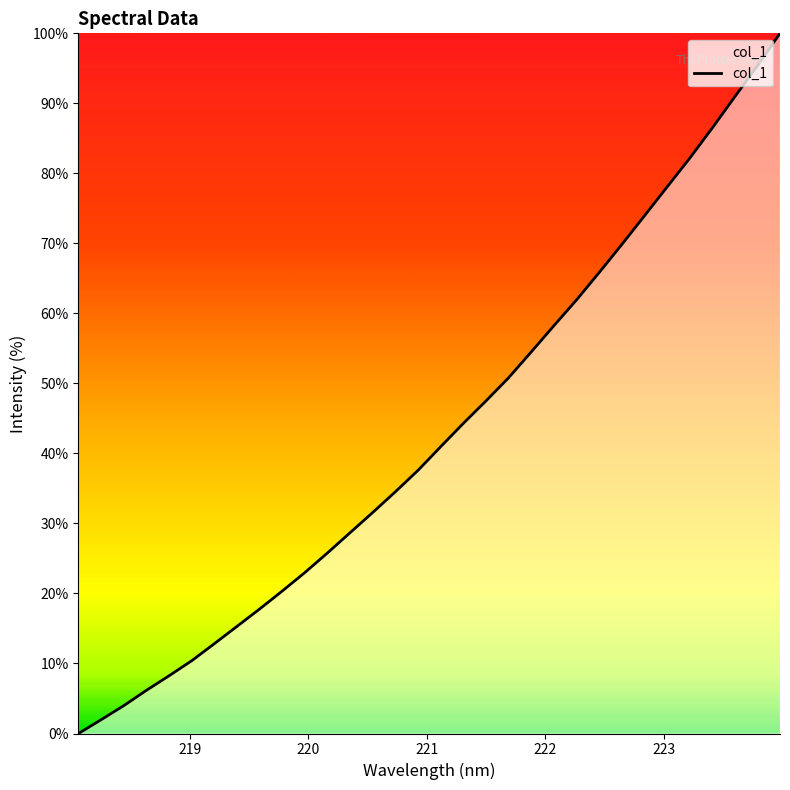

What is the maximum value shown in the chart?

100.0